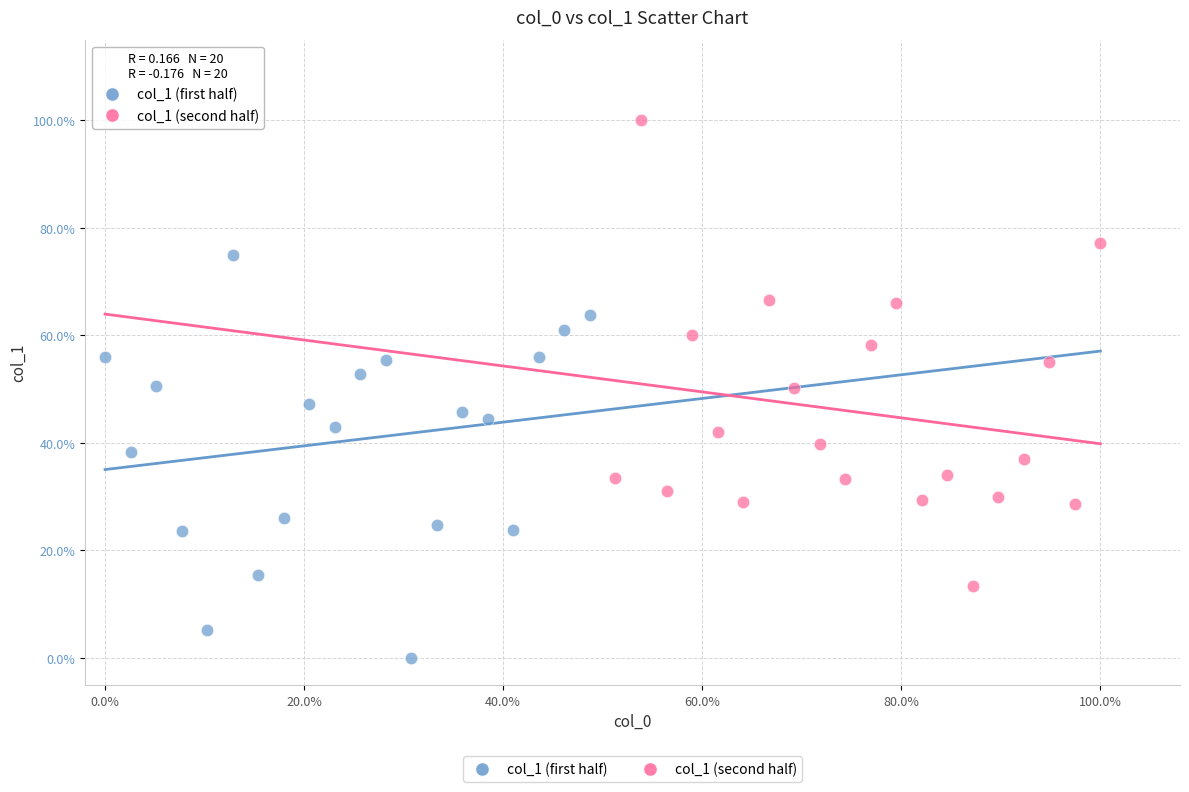

Which series contains the lowest Y value?

col_1 (first half)